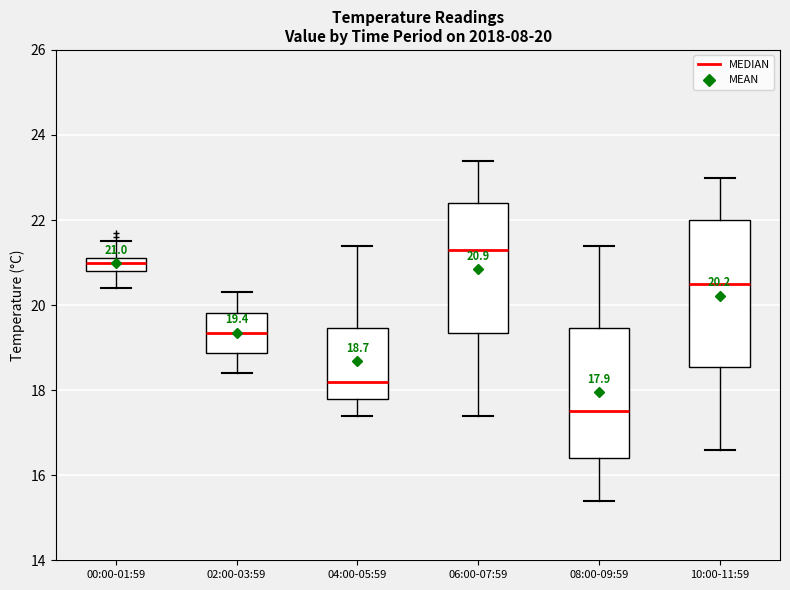

Which box has the lowest median line?

08:00-09:59